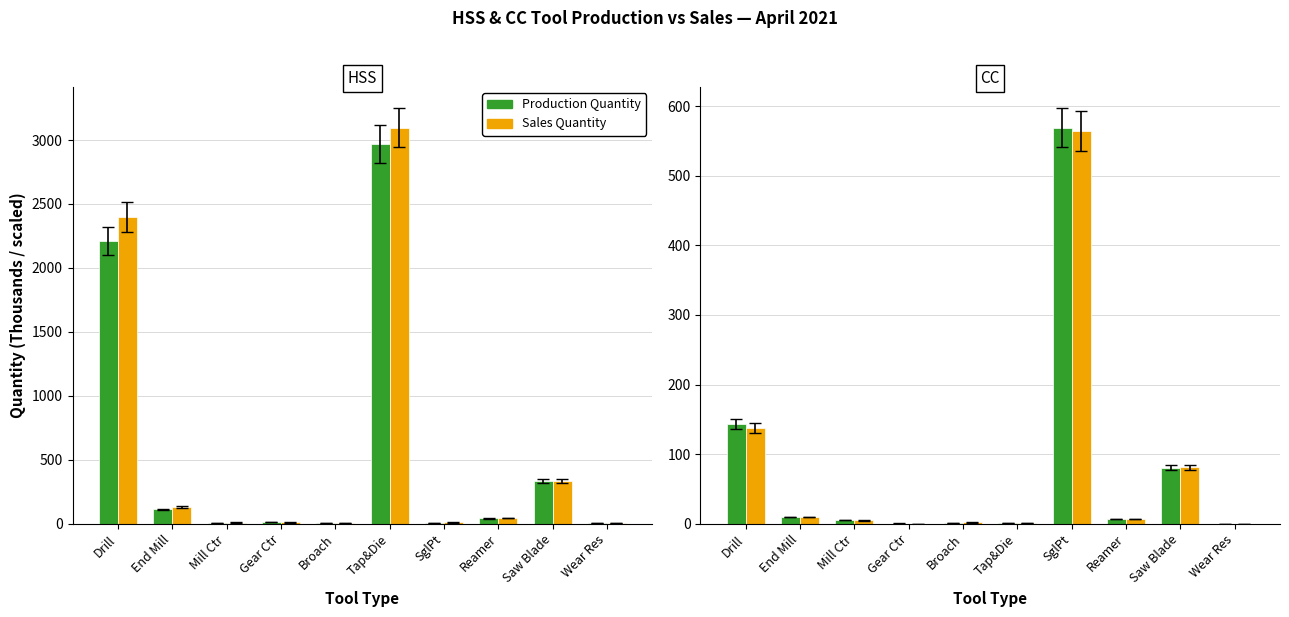

True or false: Production Quantity has a value of 0.0 at Wear Res.

False